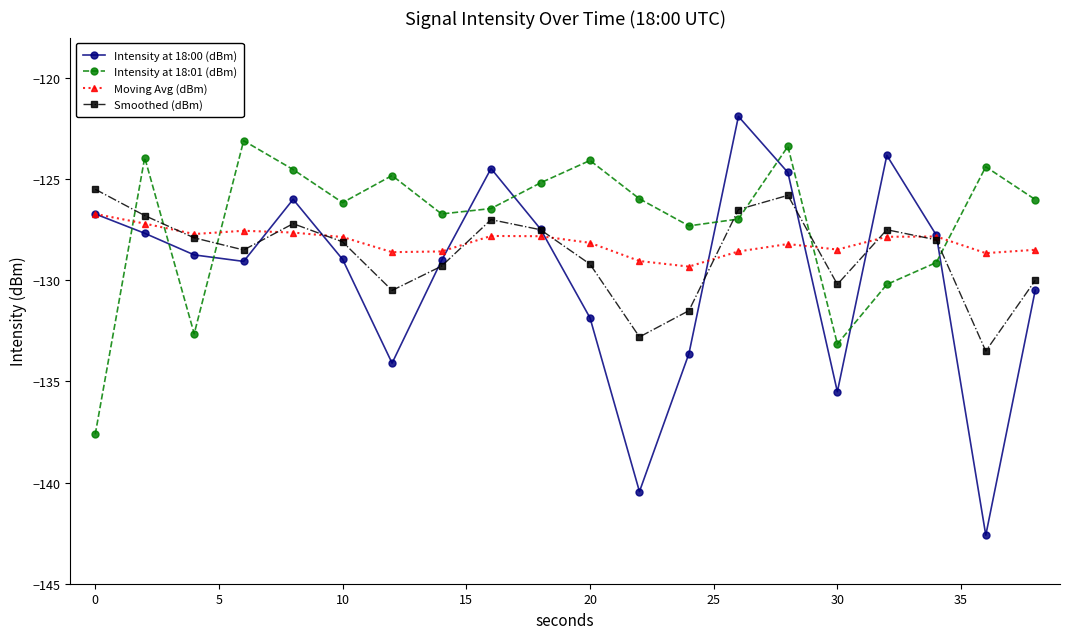

Which series has the largest total across all categories?

Intensity at 18:01 (dBm)